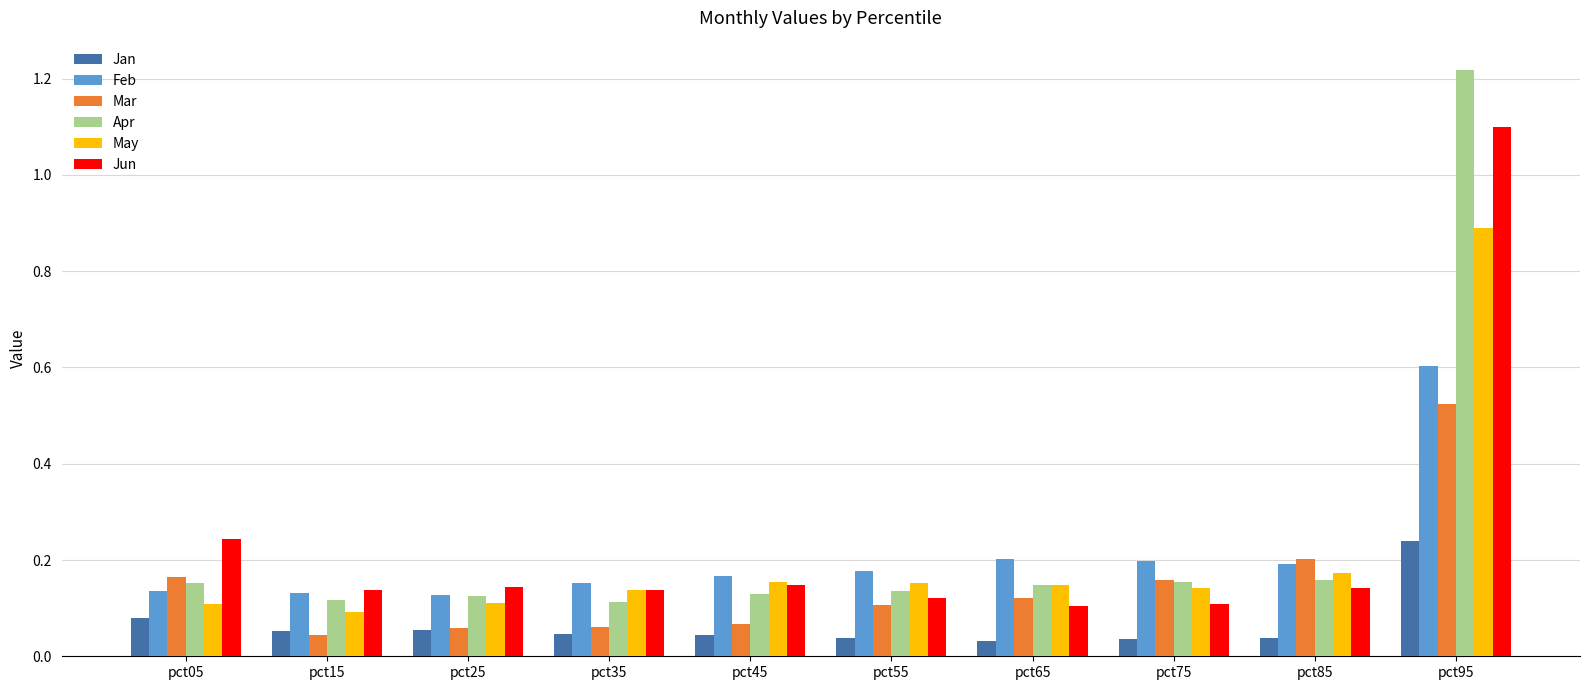

Which series has the largest range (max minus min)?

Apr